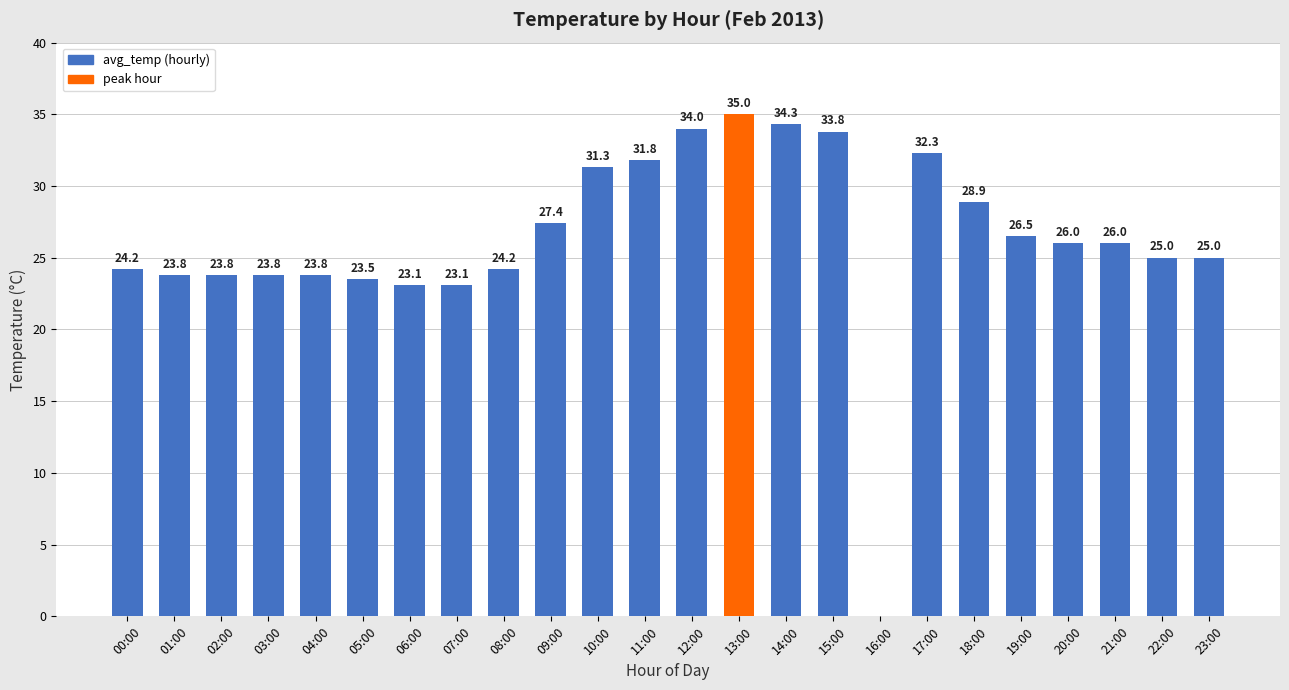

Is it true that the value at 22:00 is 16.8?

False